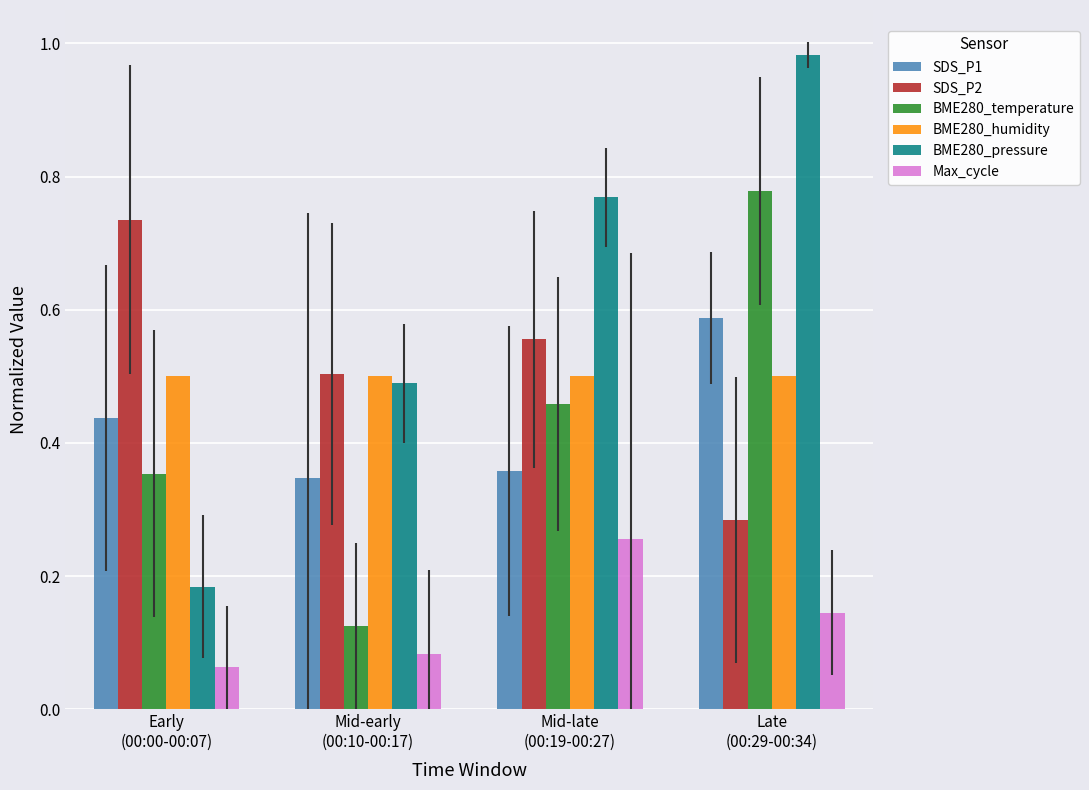

Which series has the largest range (max minus min)?

BME280_pressure